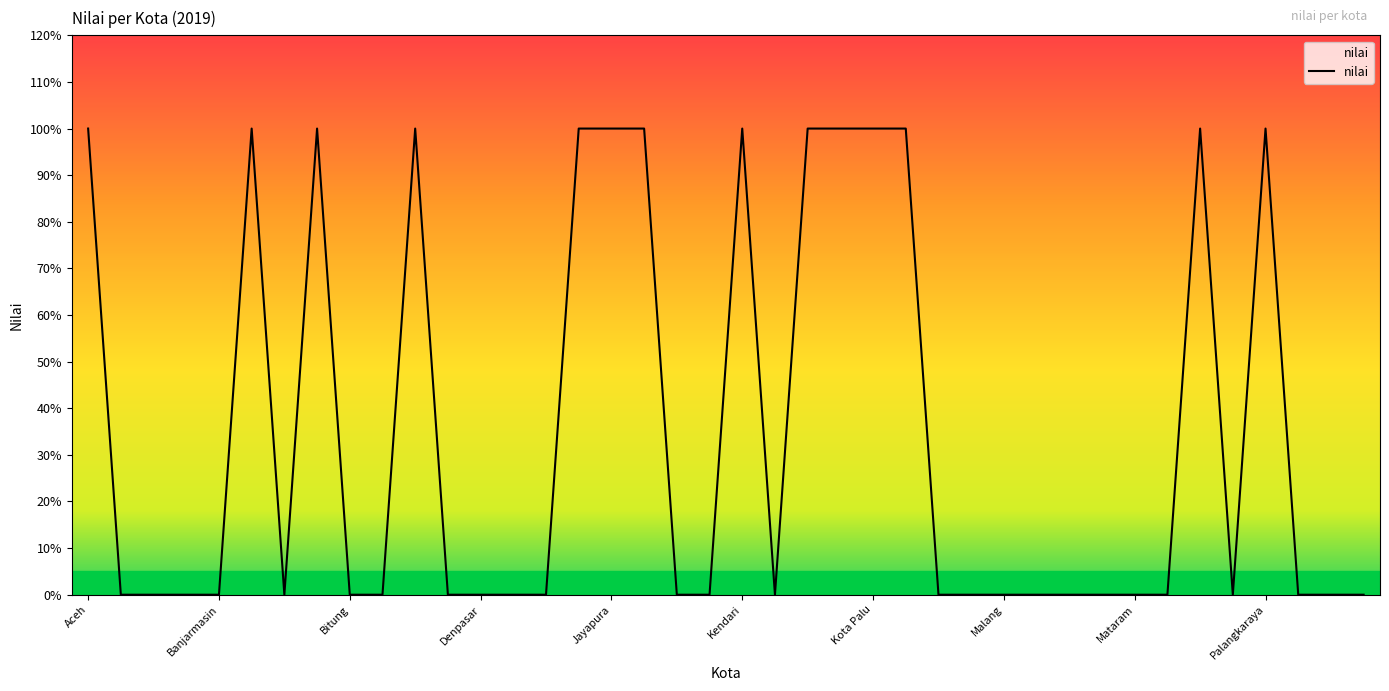

How many points are higher than both their immediate neighbors (excluding endpoints)?

6